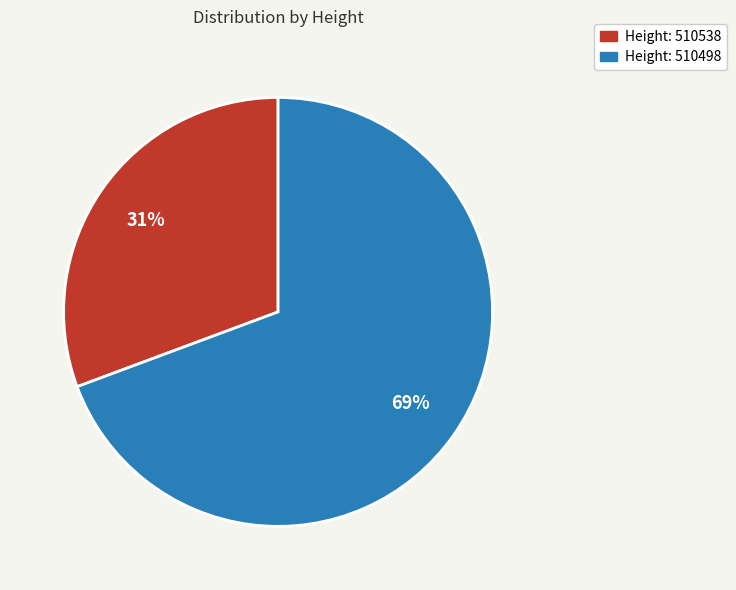

Is there any slice that represents more than half of the pie?

Yes